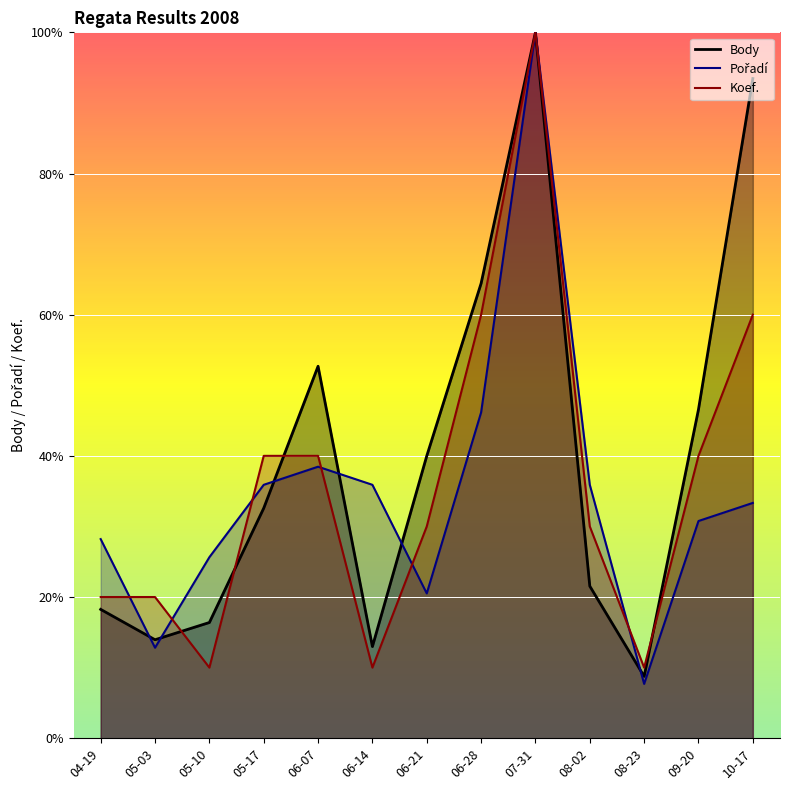

How many interior local valleys does the Pořadí series have?

3